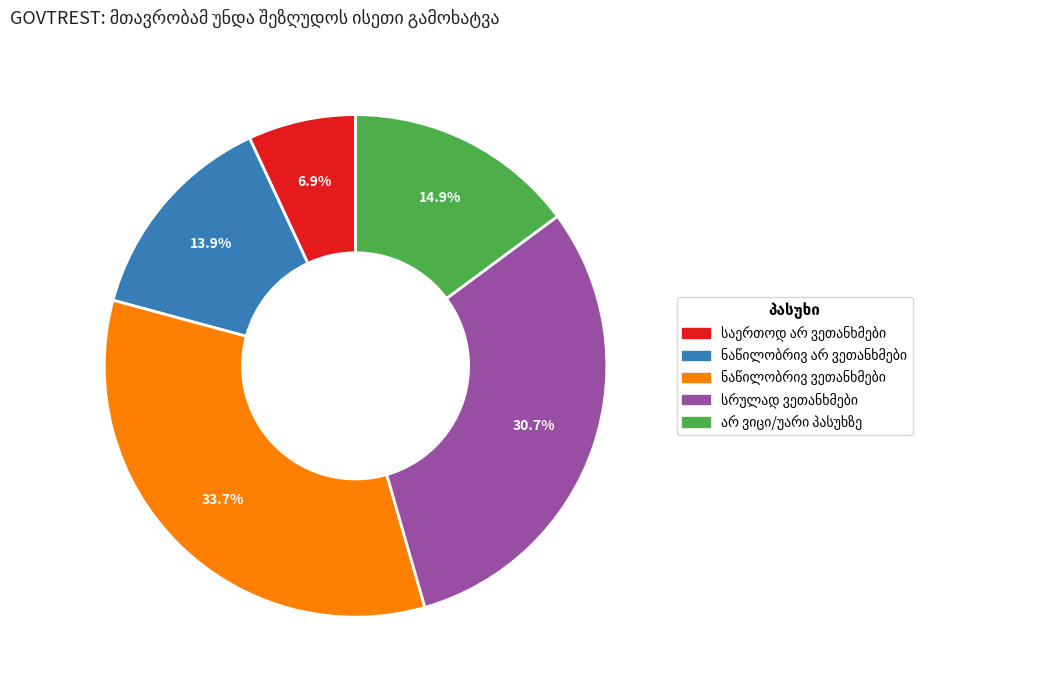

Is there a majority slice in this chart?

No